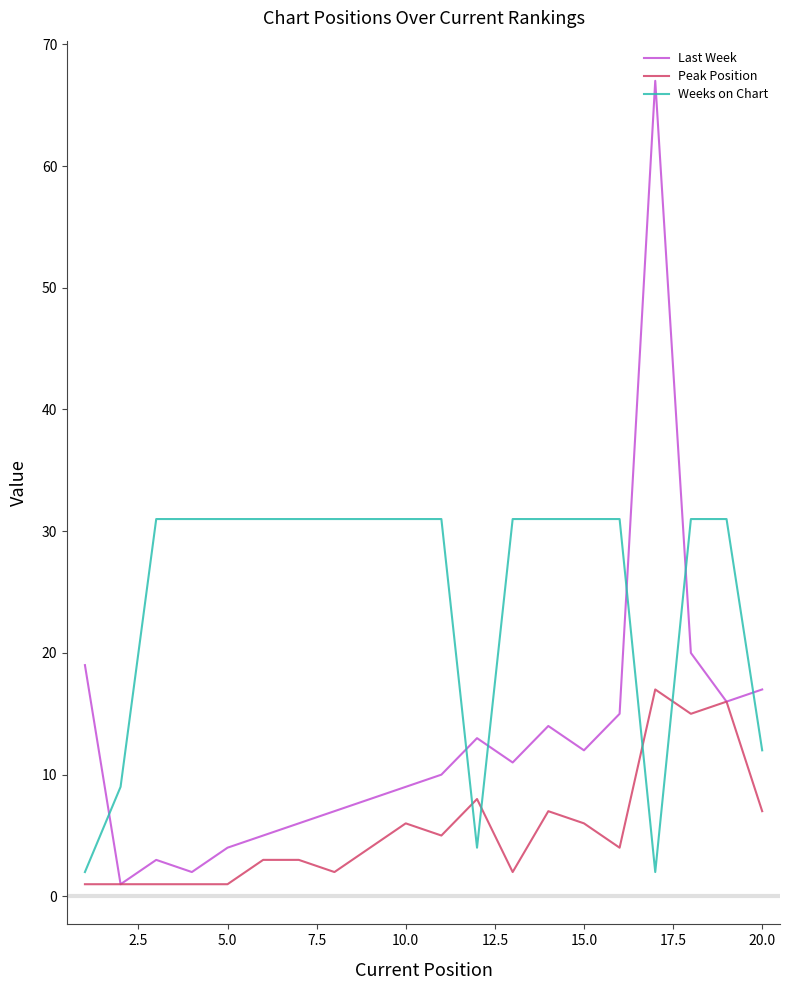

Is this an area chart (filled region under the line)?

No